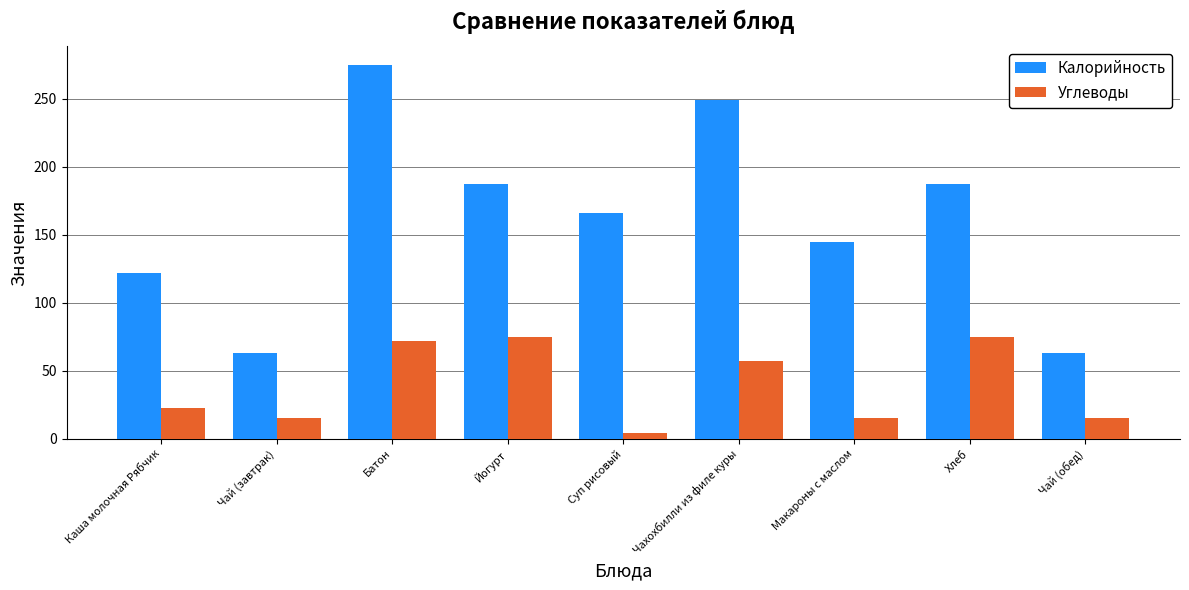

Rank the series at Чай (завтрак) from highest to lowest value.

Калорийность, Углеводы